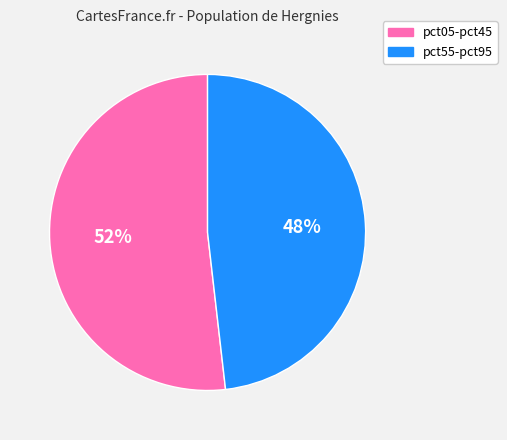

Is there any slice that represents more than half of the pie?

Yes